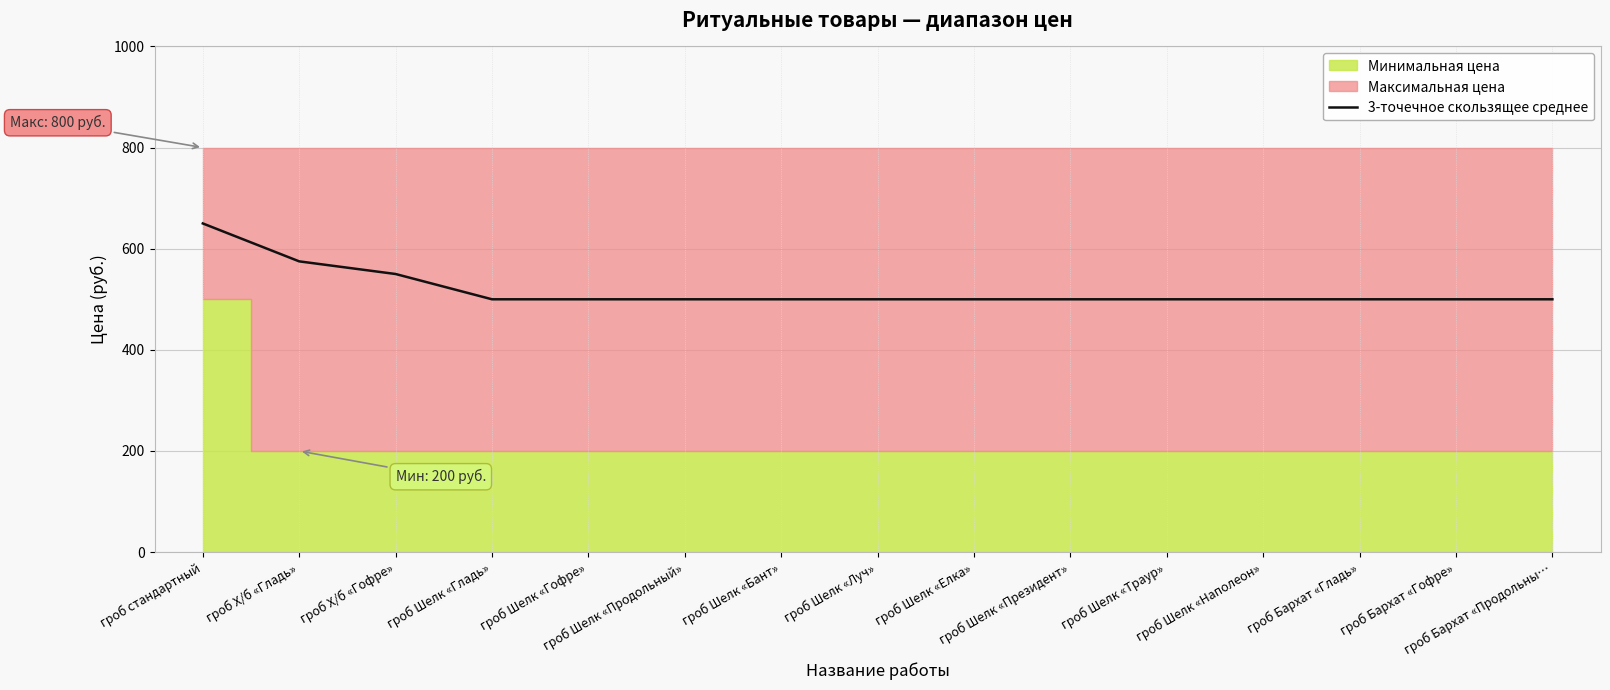

The value at гроб Шелк «Наполеон» is 304. True or false?

False